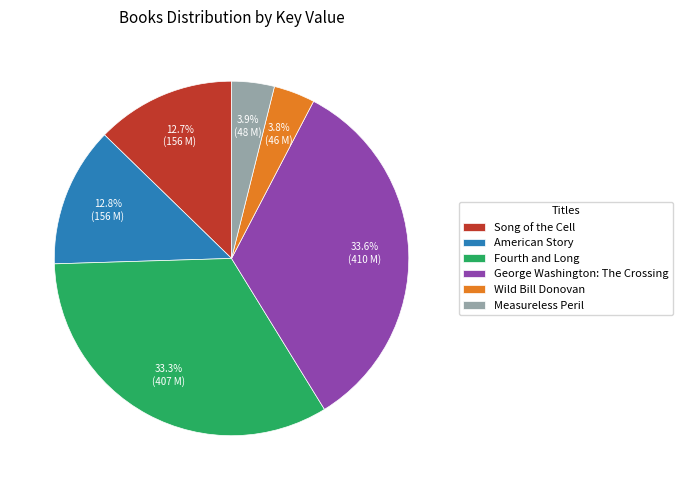

The American Story slice represents 21% of the pie. True or false?

False